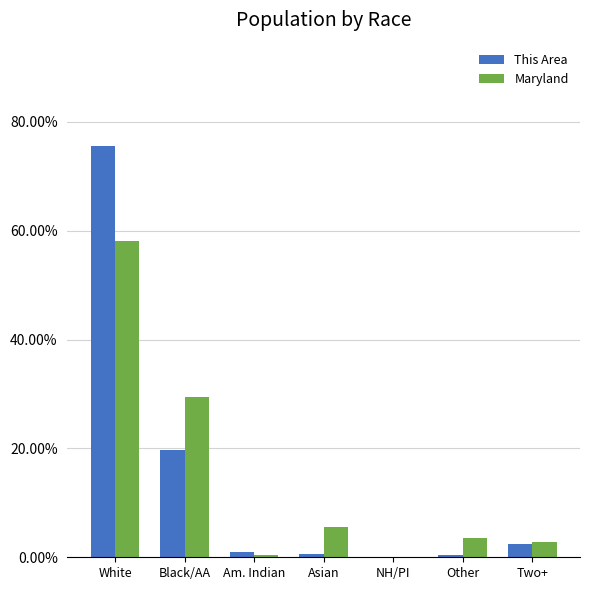

What is the difference between the maximum and minimum values in the This Area series?

0.8